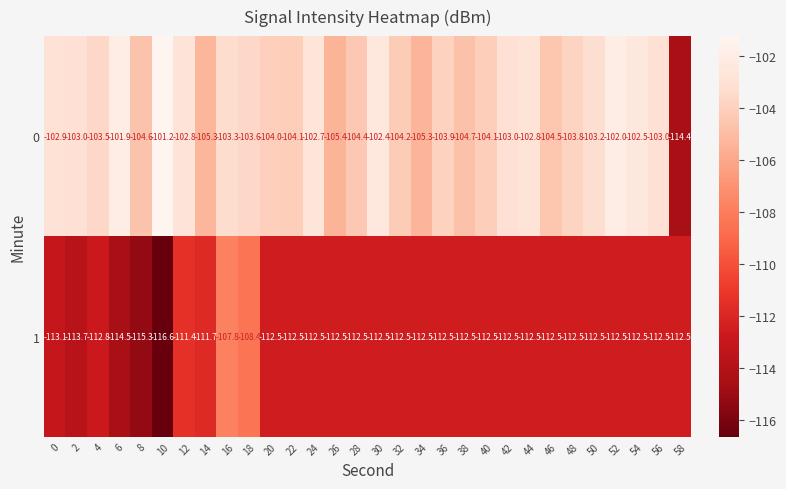

At which category is the sum across all series the highest?

16